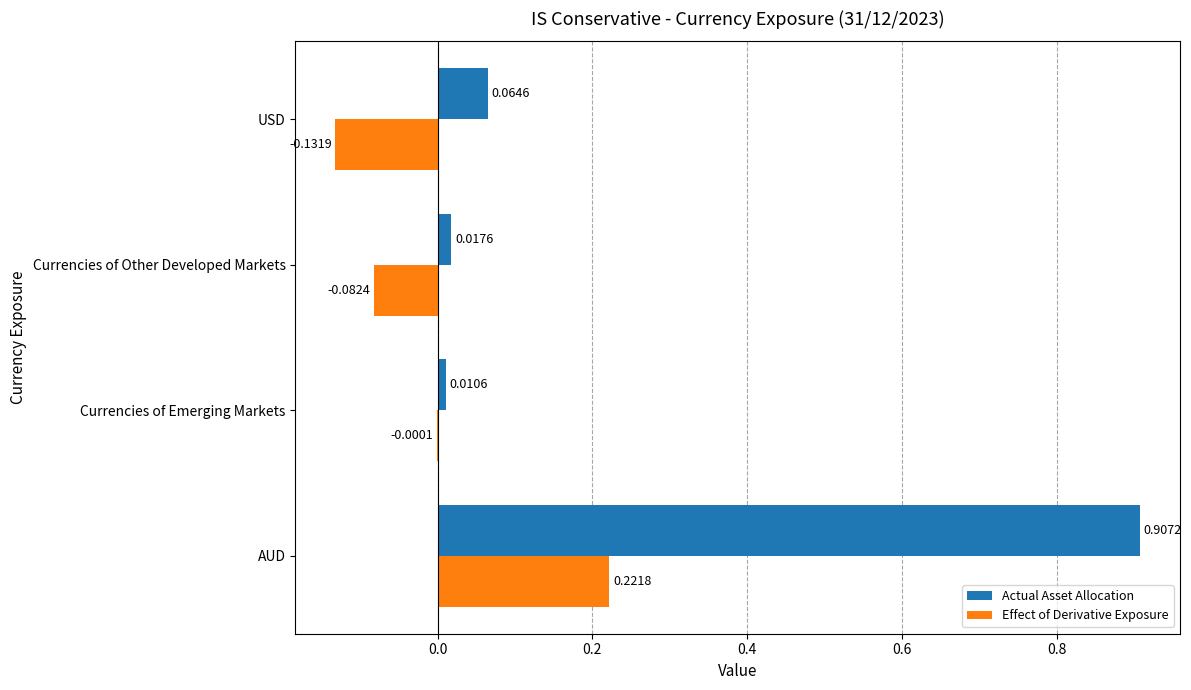

Which series has the largest total across all categories?

Actual Asset Allocation